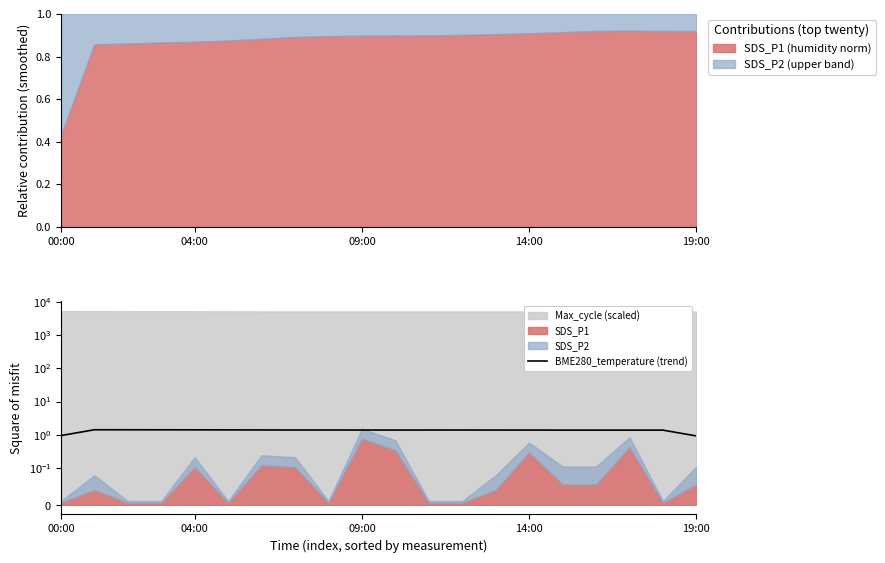

At which label does SDS_P1 (humidity norm) reach its minimum?

00:00